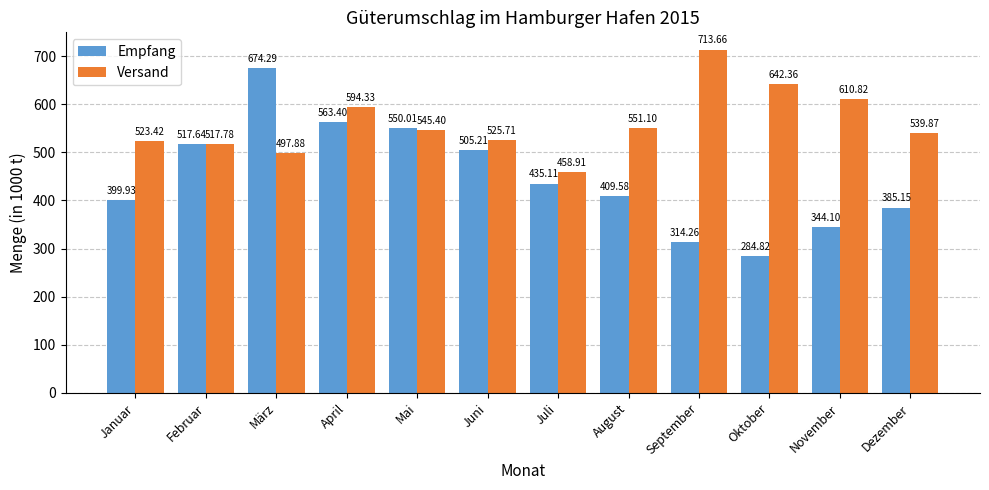

What position from the right is Oktober?

3